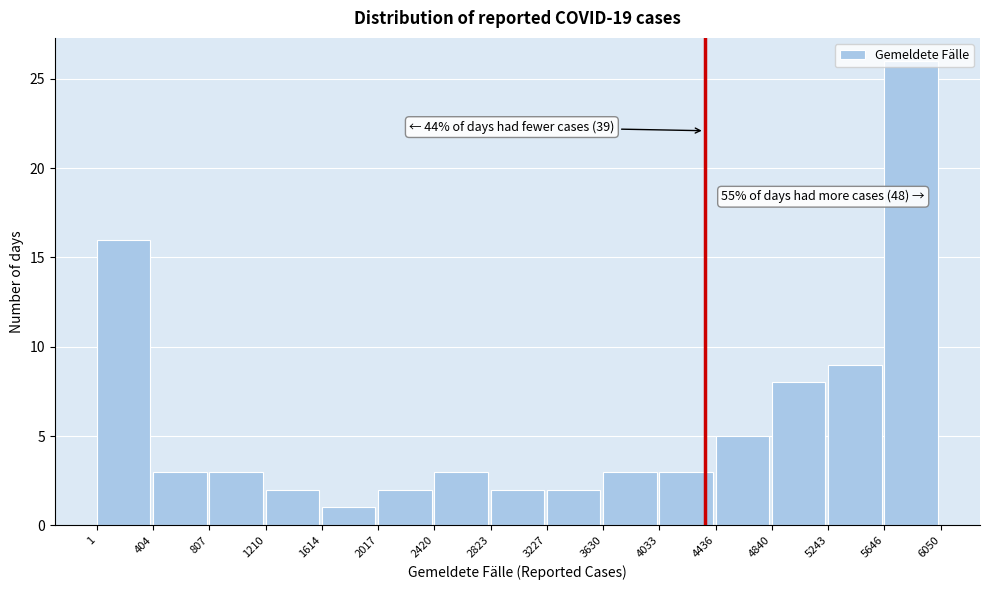

Over which range of the x-axis is the bar tallest?

5646 to 6050